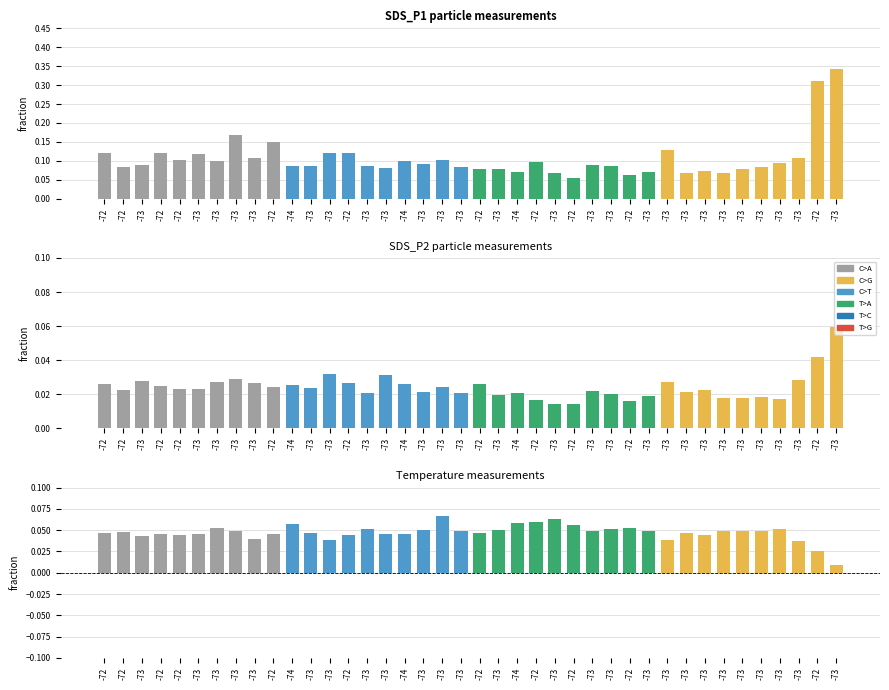

Rank the series at -73 from lowest to highest value.

SDS_P2, Temp - SDS_P2, SDS_P1